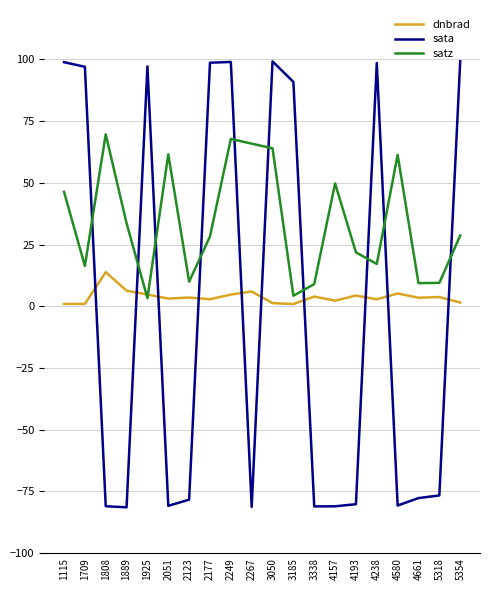

Rank the series at 2249 from highest to lowest value.

sata, satz, dnbrad